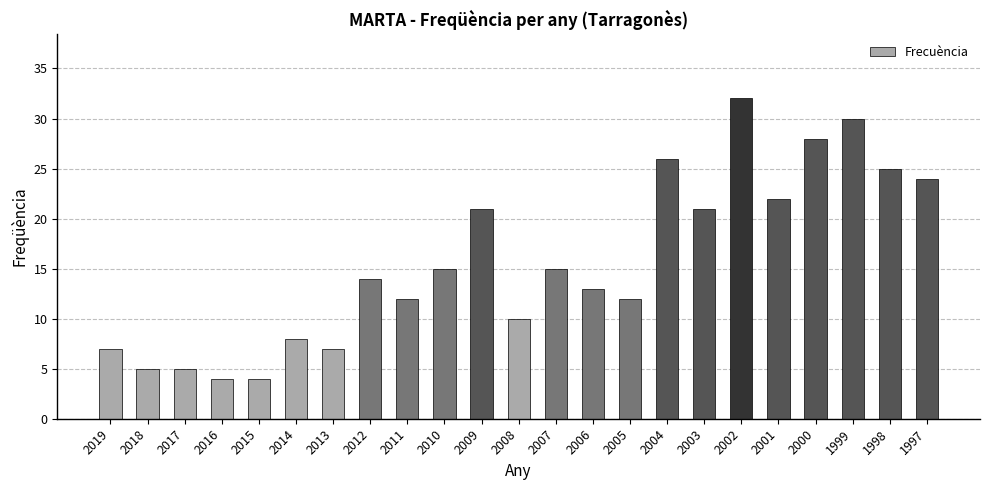

What is the change in value from 2005 to 2004?

+14